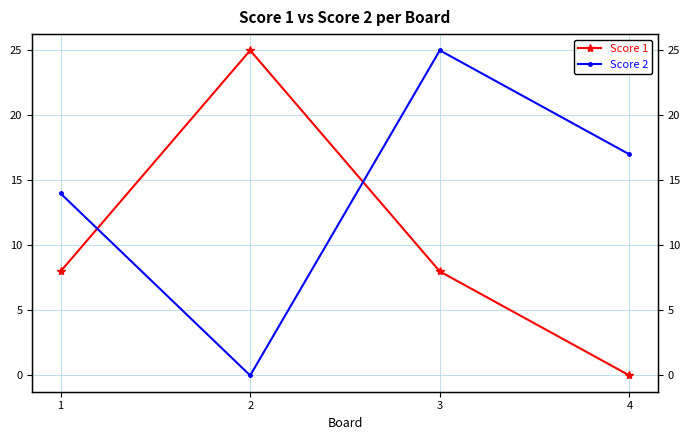

At which label does Score 1 reach its peak?

2